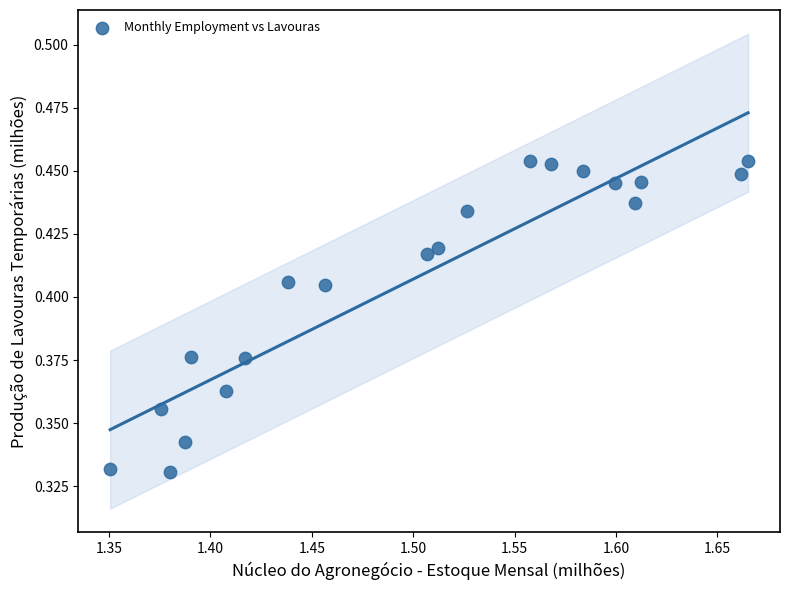

Count the number of points in this scatter plot.

20